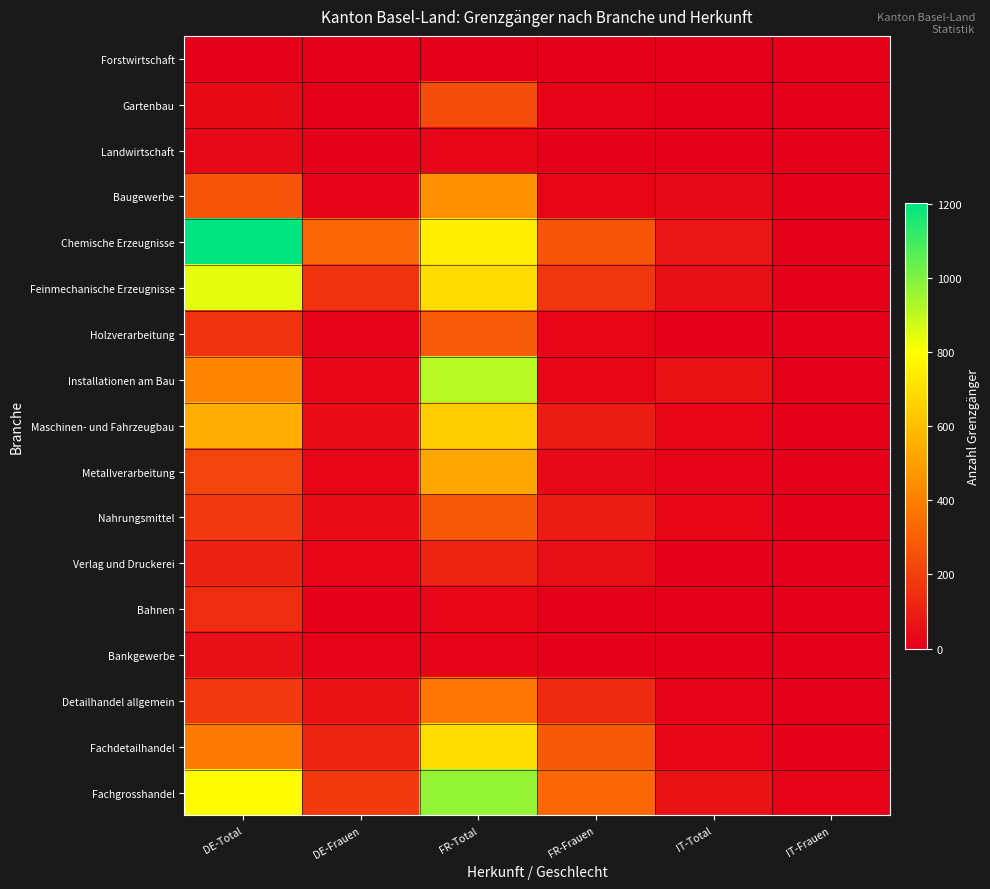

How many series are shown in this chart?

17